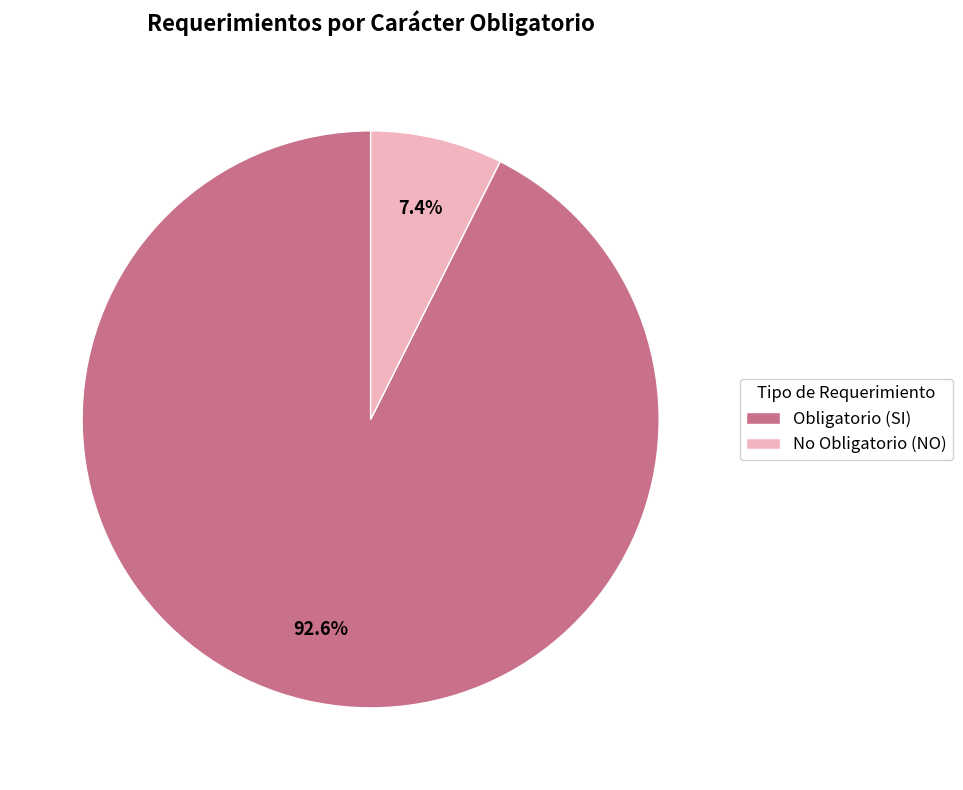

How many segments does this pie chart have?

2